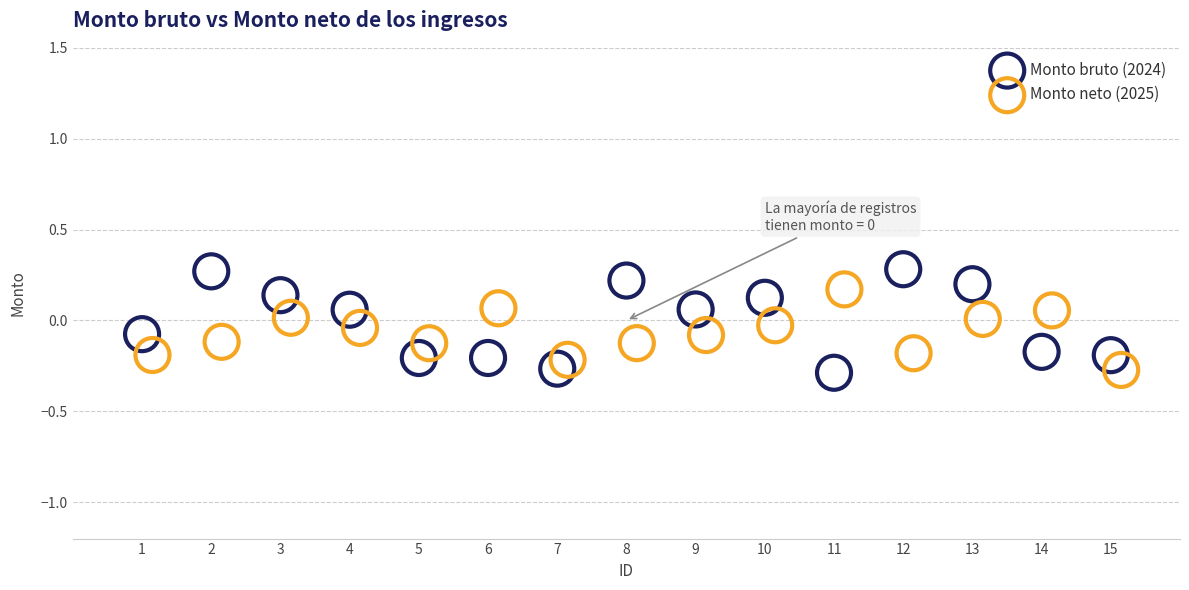

Which series has the largest Y range (max minus min)?

Monto bruto (2024)